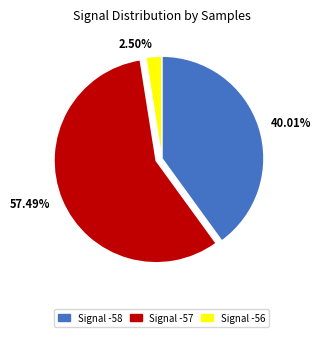

Is there a majority slice in this chart?

Yes